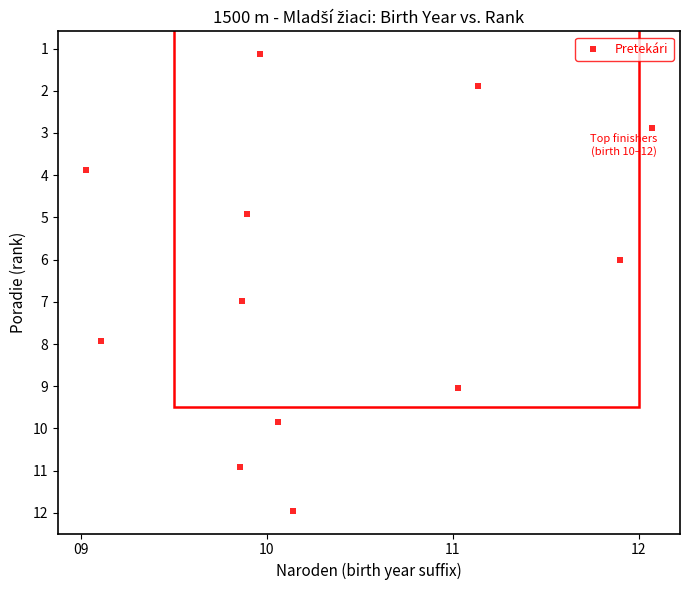

What is the average X value?

10.3